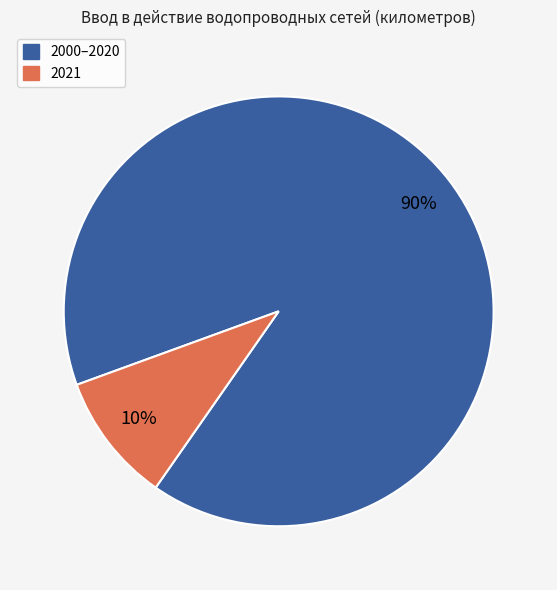

To the nearest percent, what is the average slice percentage?

50%